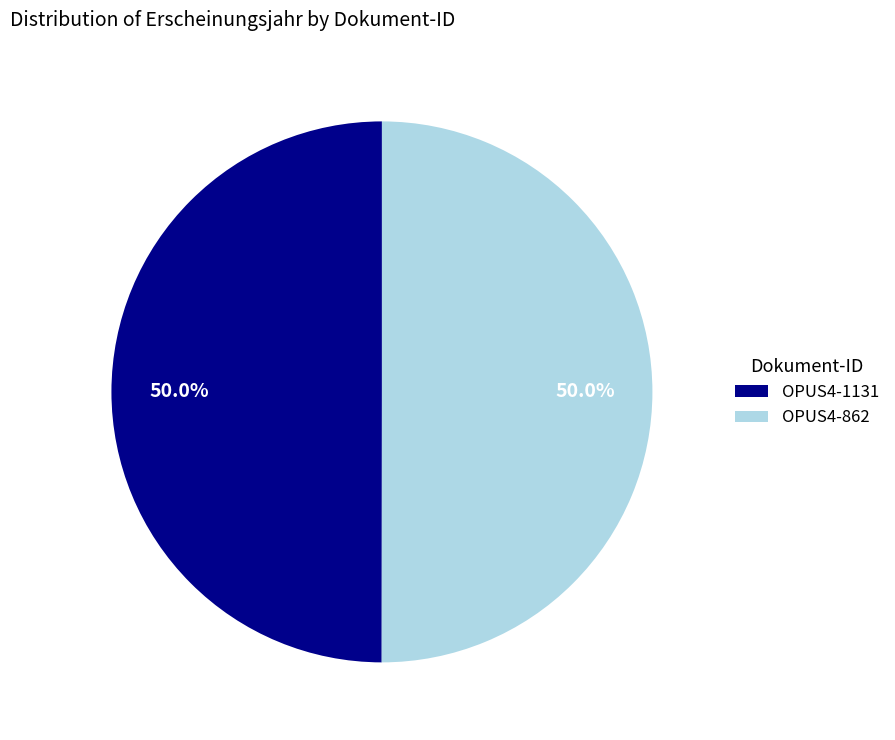

Is the sum of OPUS4-862 and OPUS4-1131 greater than half?

Yes